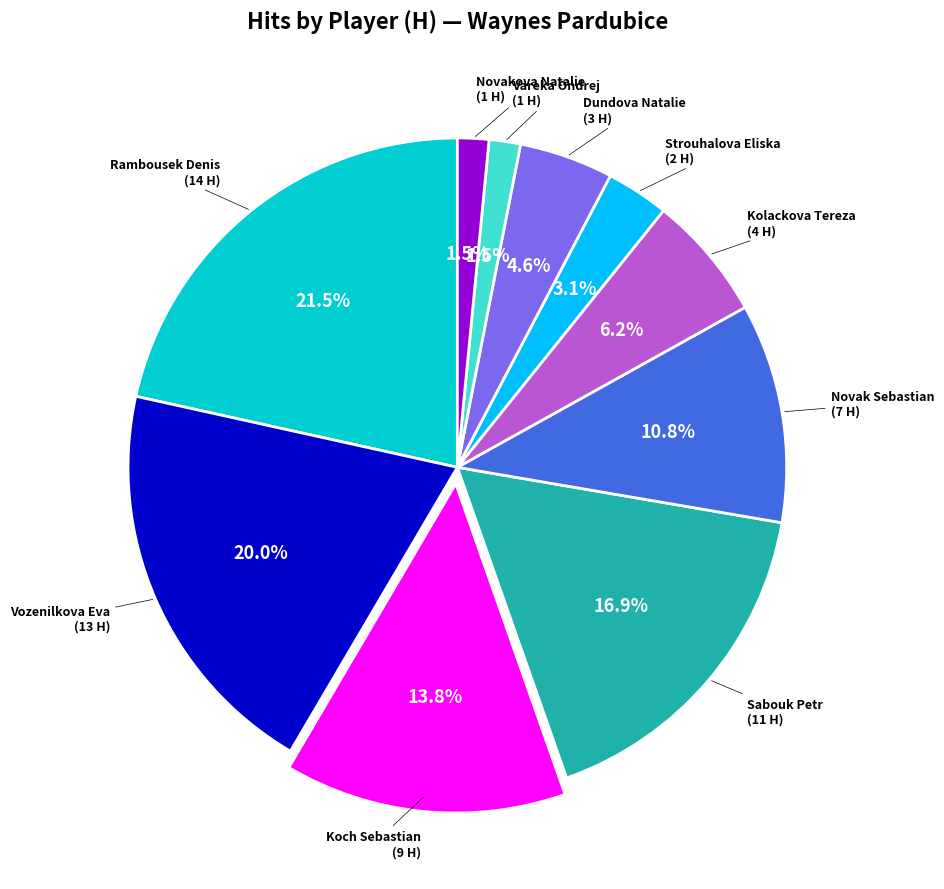

To the nearest percent, what is the difference between the largest and smallest slice percentages?

20%